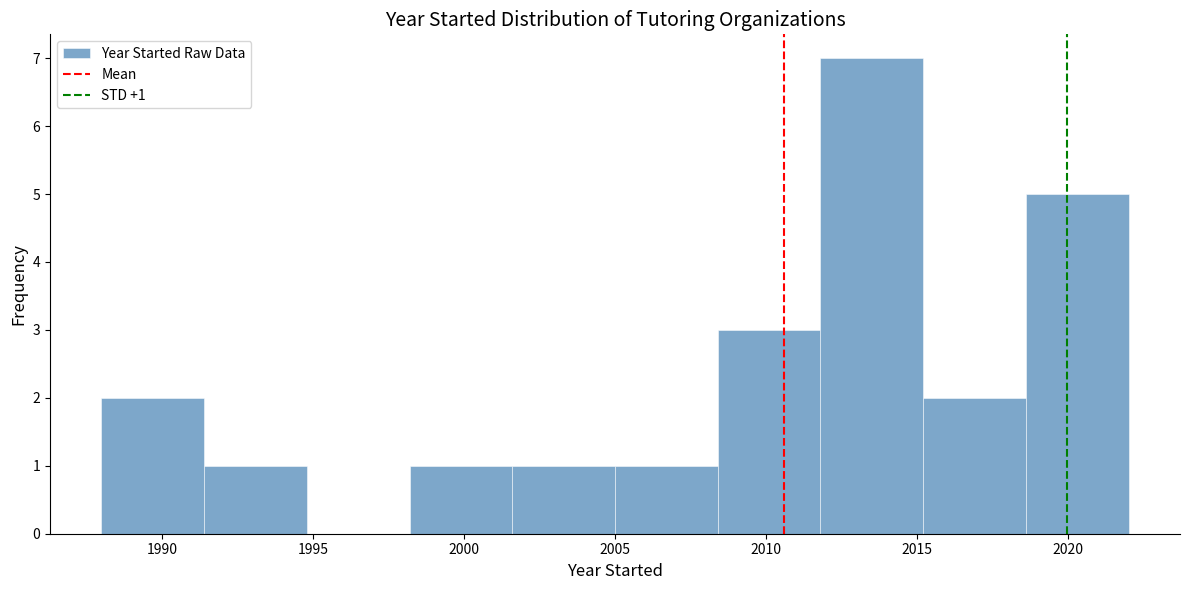

Over which range of the x-axis is the bar tallest?

2011.8 to 2015.2